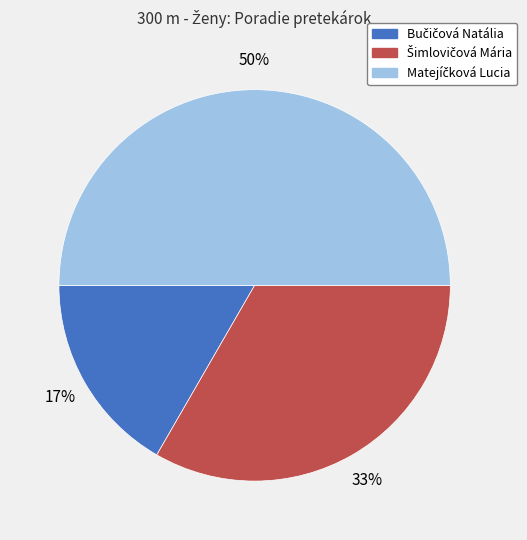

To the nearest percent, what is the difference between the largest and smallest slice percentages?

33%